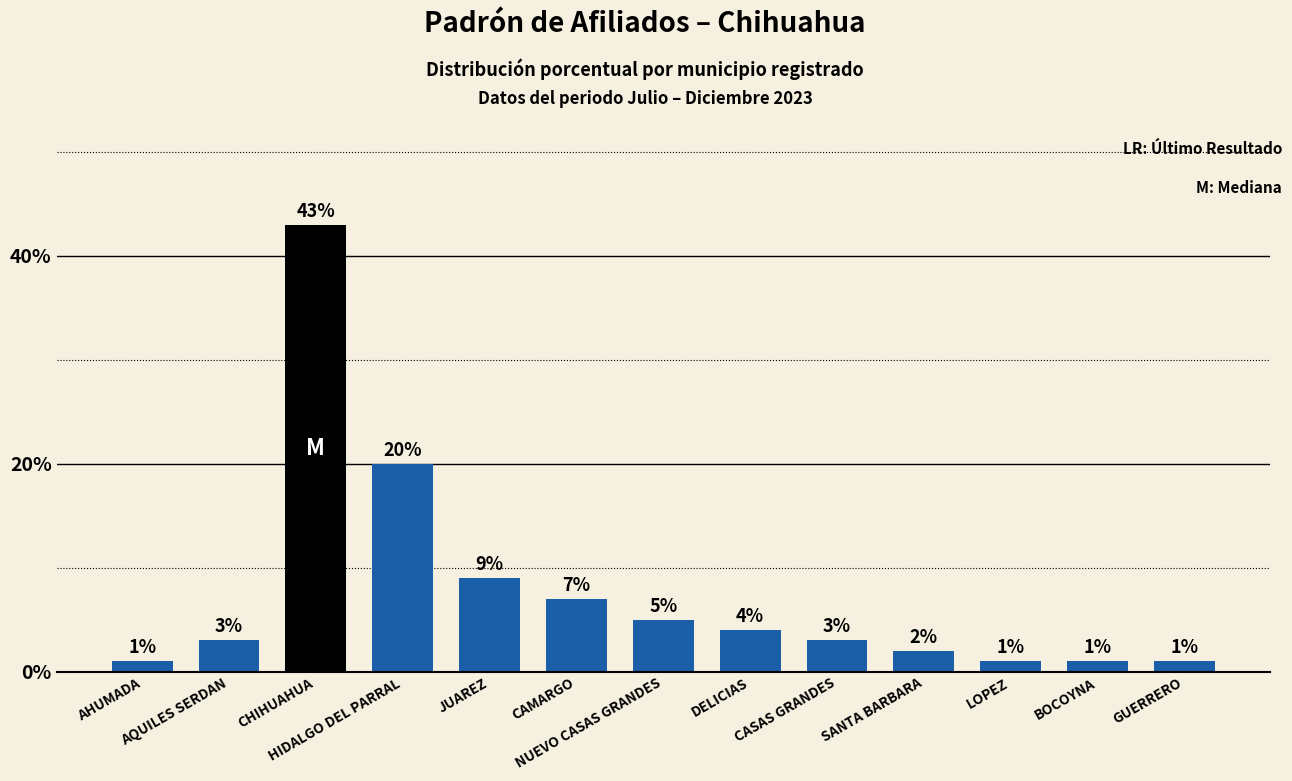

Does the chart contain stacked bars?

No